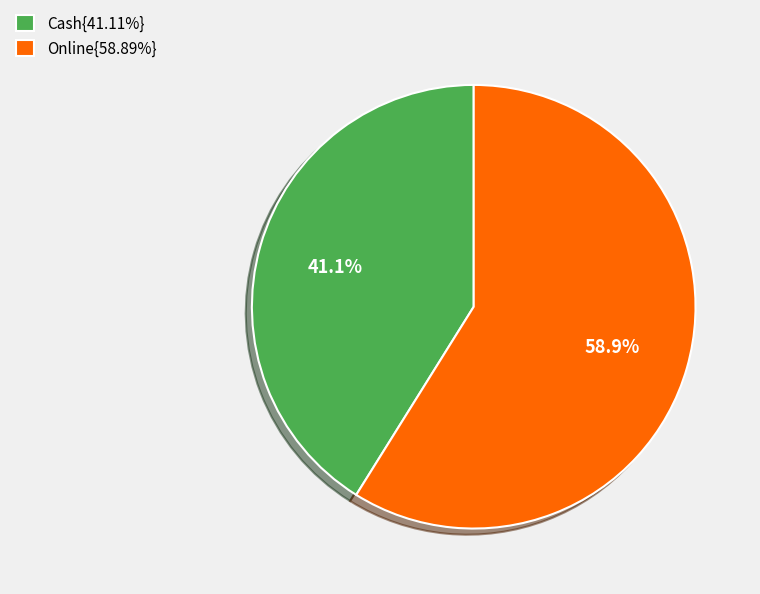

Is the sum of Online{58.89%} and Cash{41.11%} greater than half?

Yes